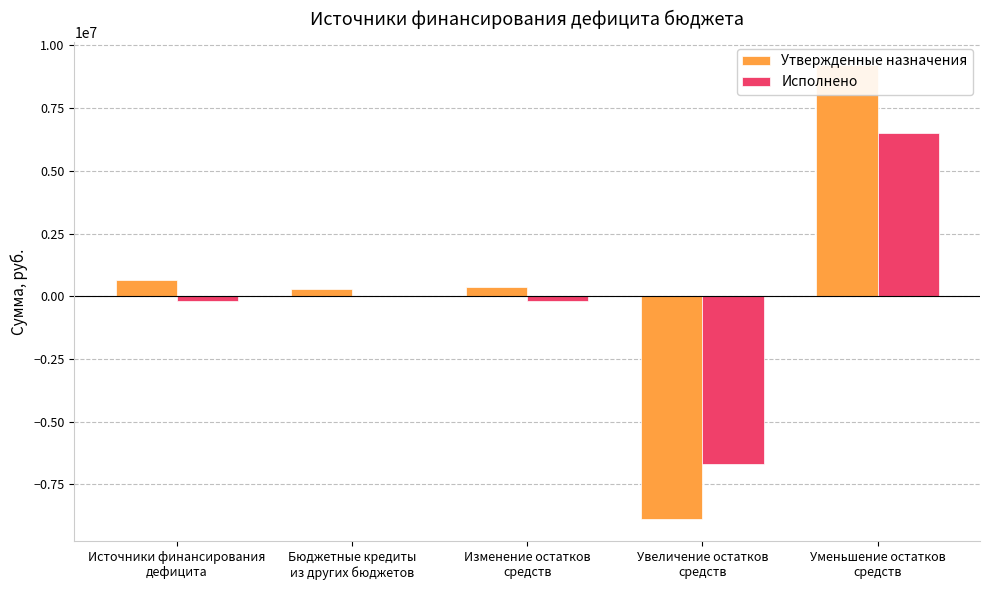

What is the total value across all series at Изменение остатков
средств?

175216.6